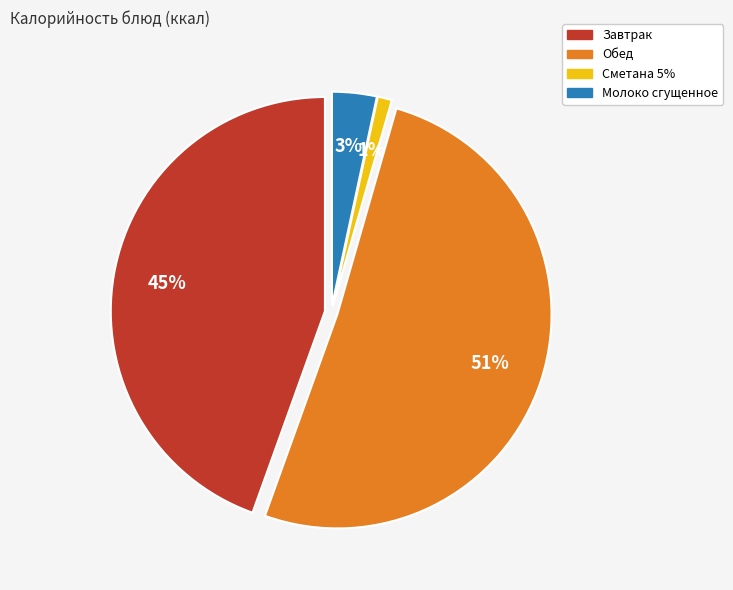

To the nearest percent, what is the combined percentage of Сметана 5% and Молоко сгущенное?

4%